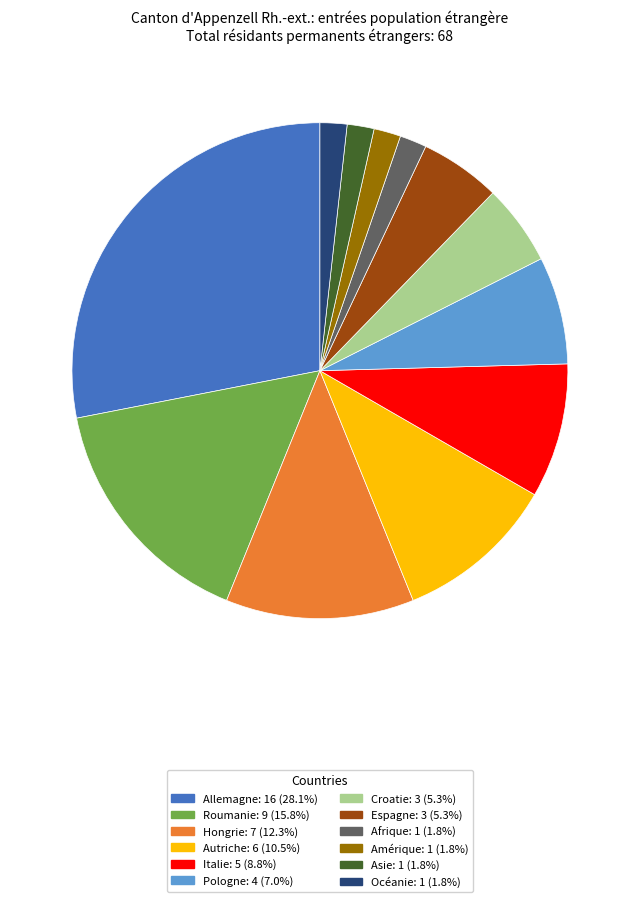

Between Hongrie and Pologne, which is larger?

Hongrie